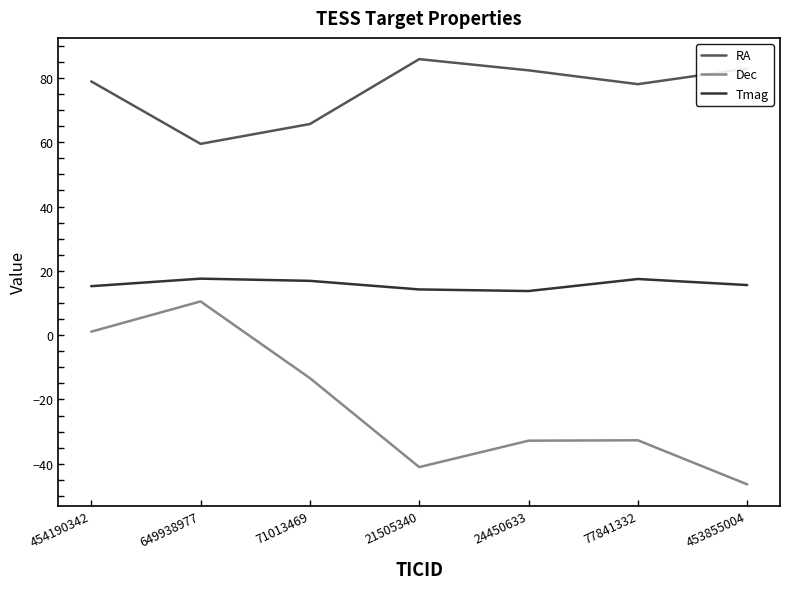

What is the smallest value displayed?

-46.4